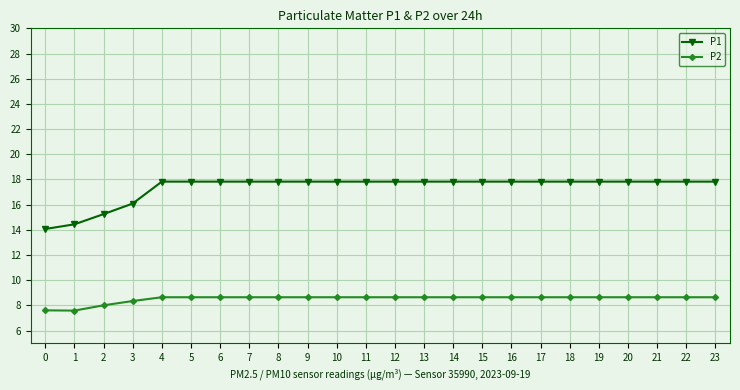

At 9, list the series in order from smallest to largest.

P2, P1